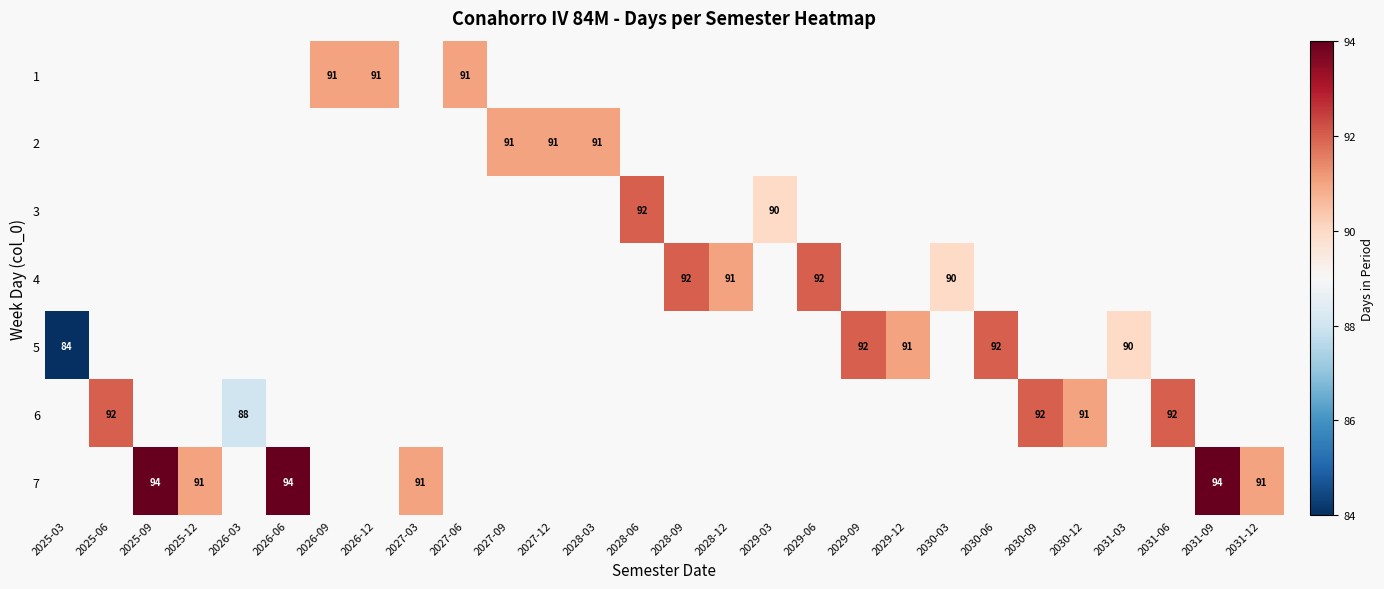

The 5 series shows 92 at 2030-06. True or false?

True